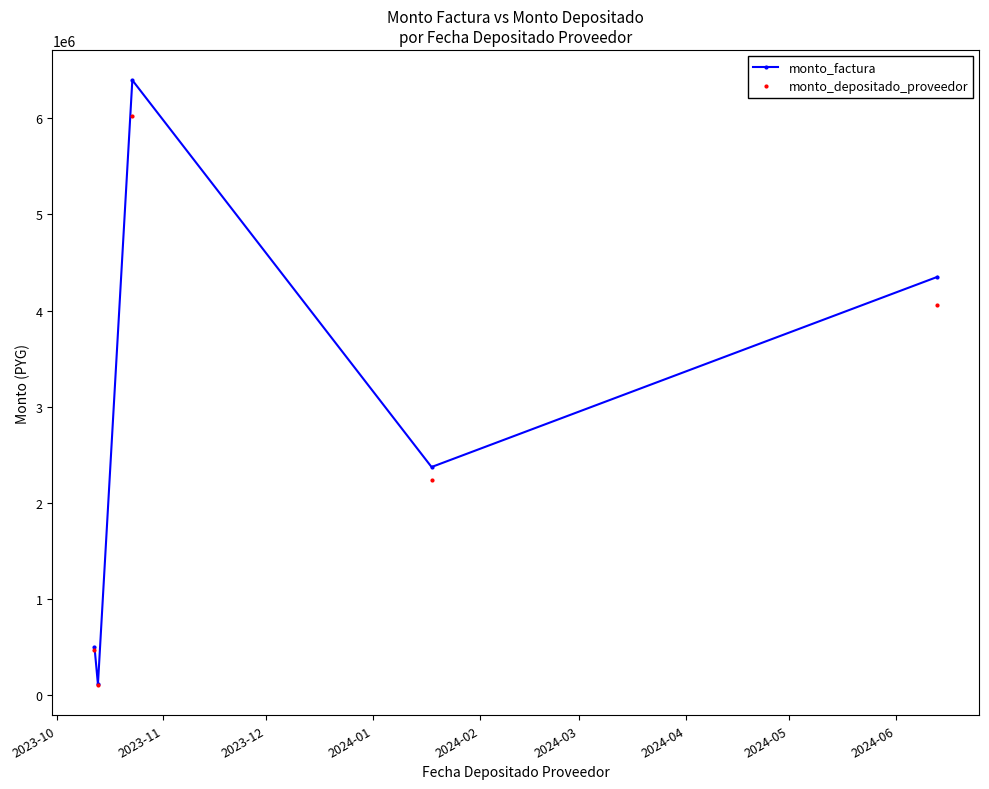

True or false: monto_depositado_proveedor has more than 0 interior local peaks.

True